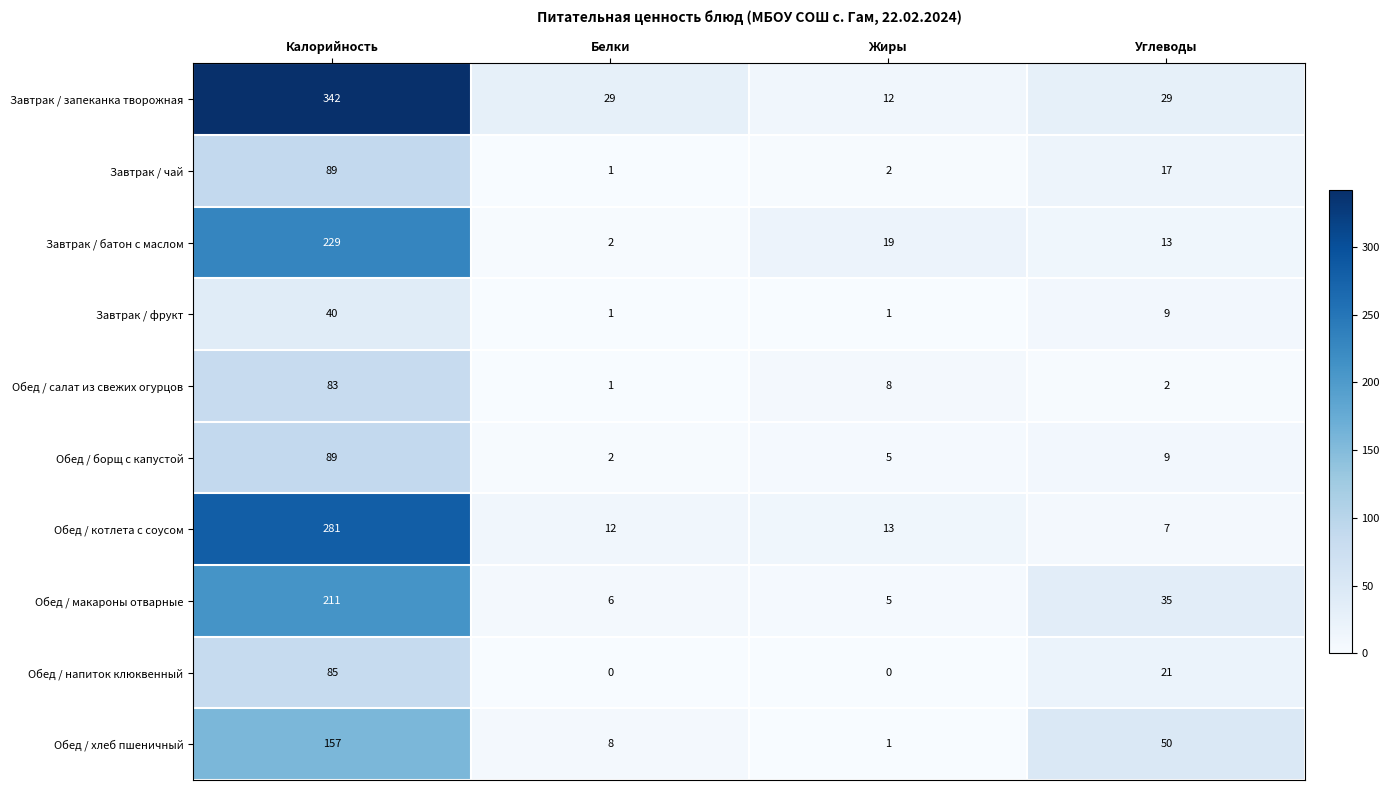

The value of Обед / напиток клюквенный at Жиры is -49. True or false?

False